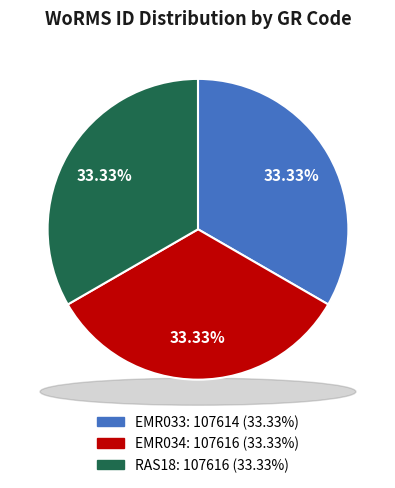

Does any single category account for the majority?

No